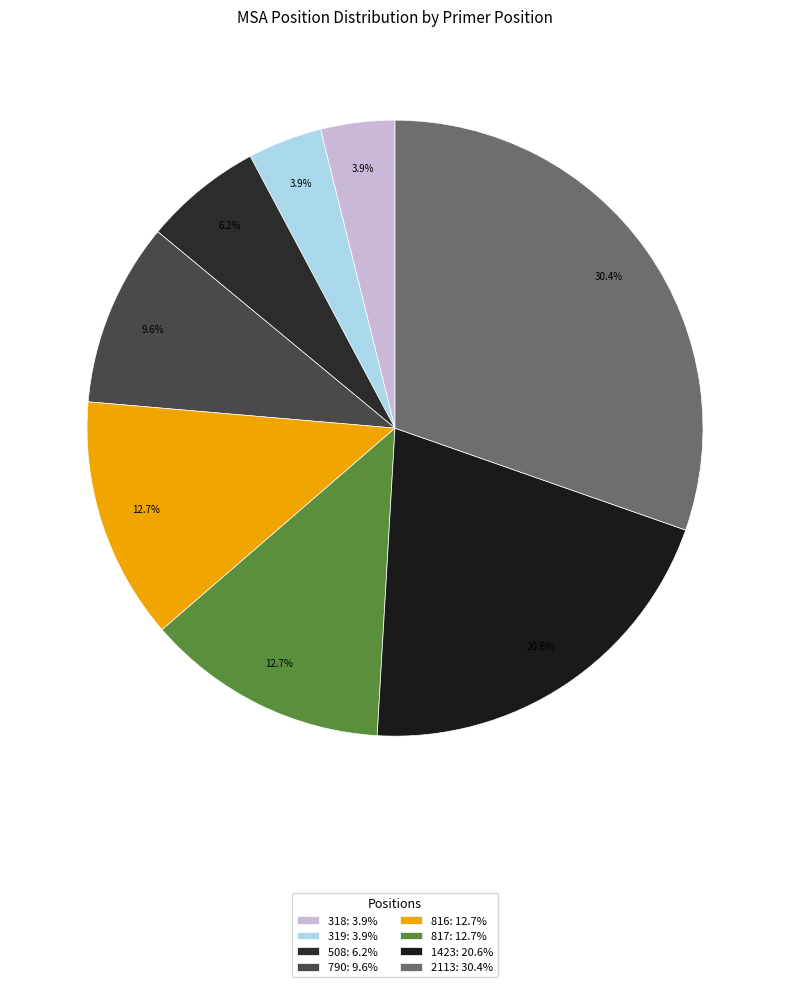

Between 2113 and 318, which is larger?

2113